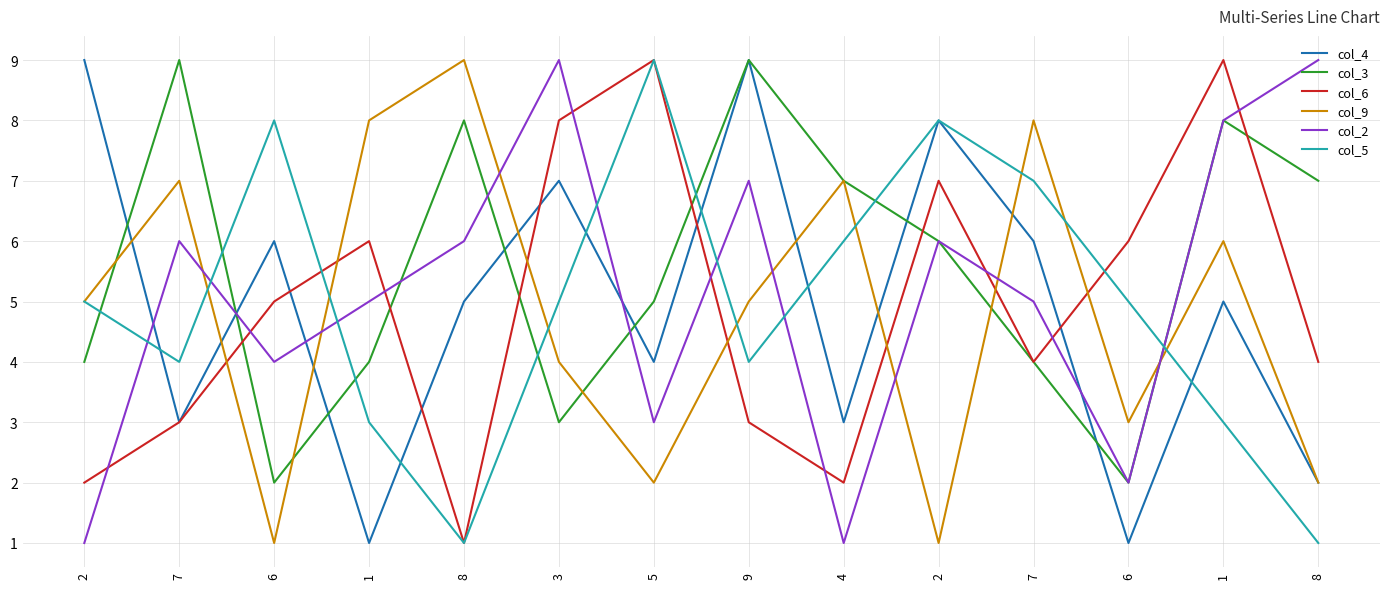

The col_2 series shows 2 at 5. True or false?

False